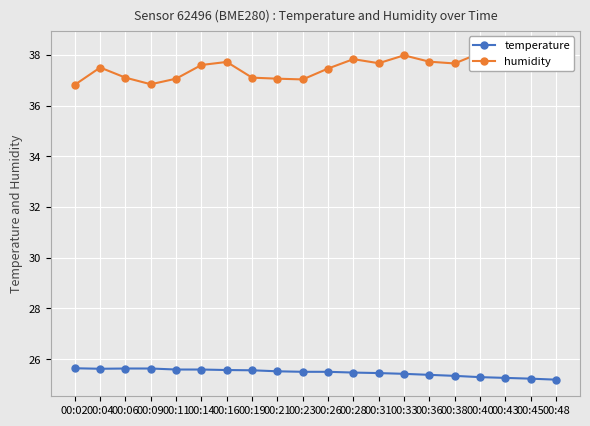

How many temperature values are between 25 and 26?

20